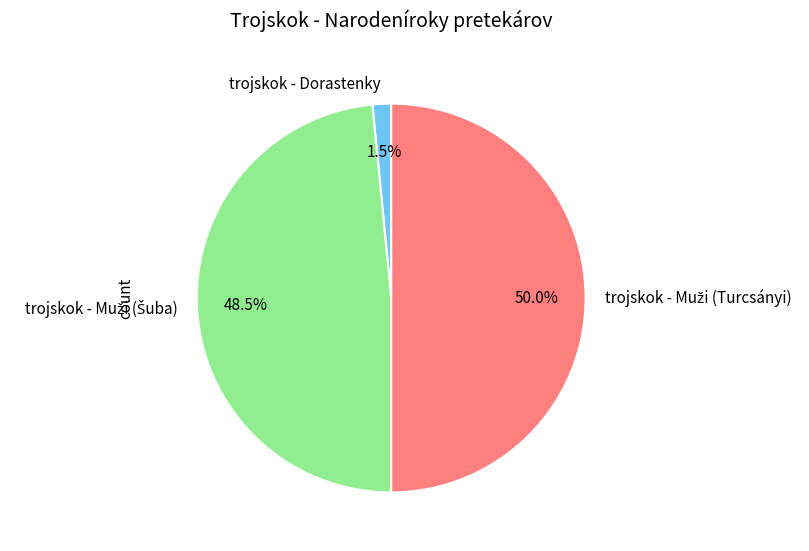

Is trojskok - Dorastenky the majority of the pie?

No